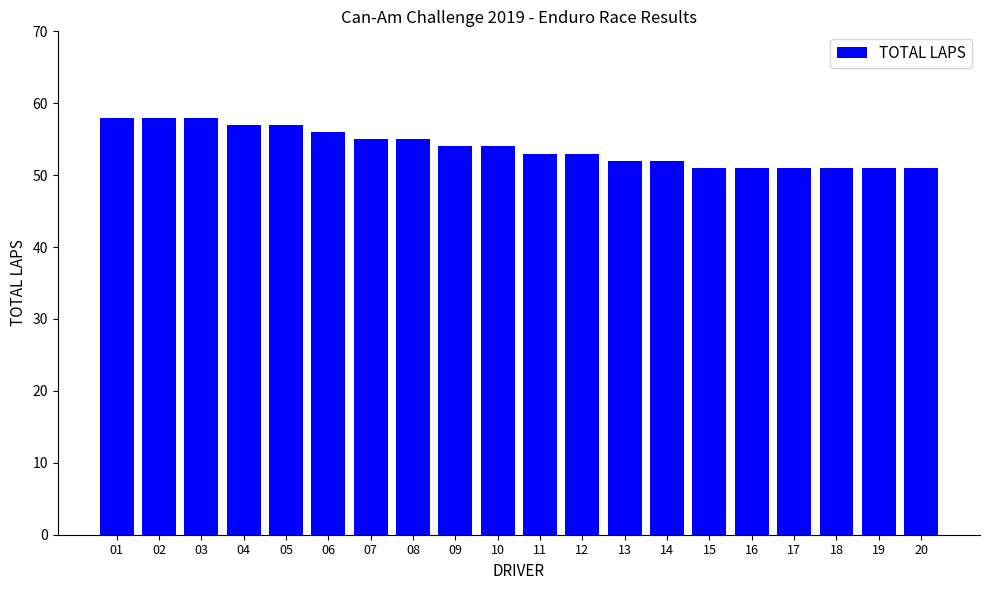

Which has a higher value, 10 or 06?

06